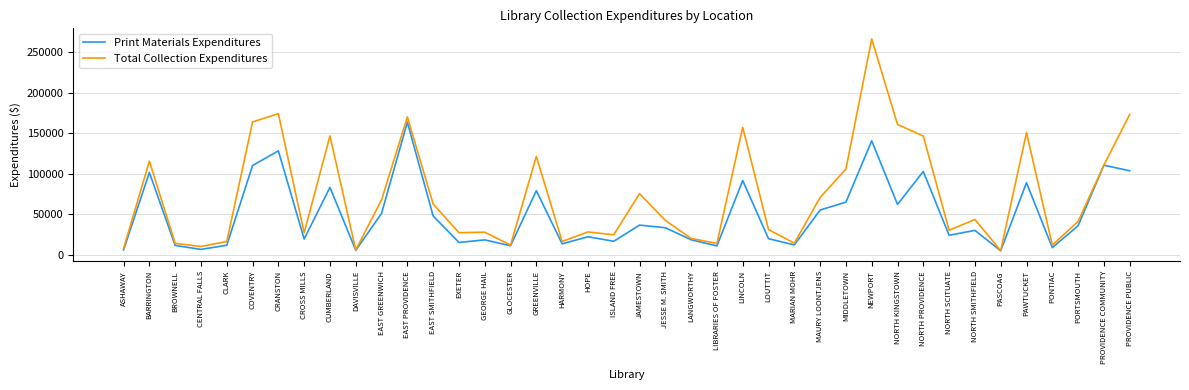

What is the sum of the Total Collection Expenditures values at NORTH PROVIDENCE and EXETER?

173939